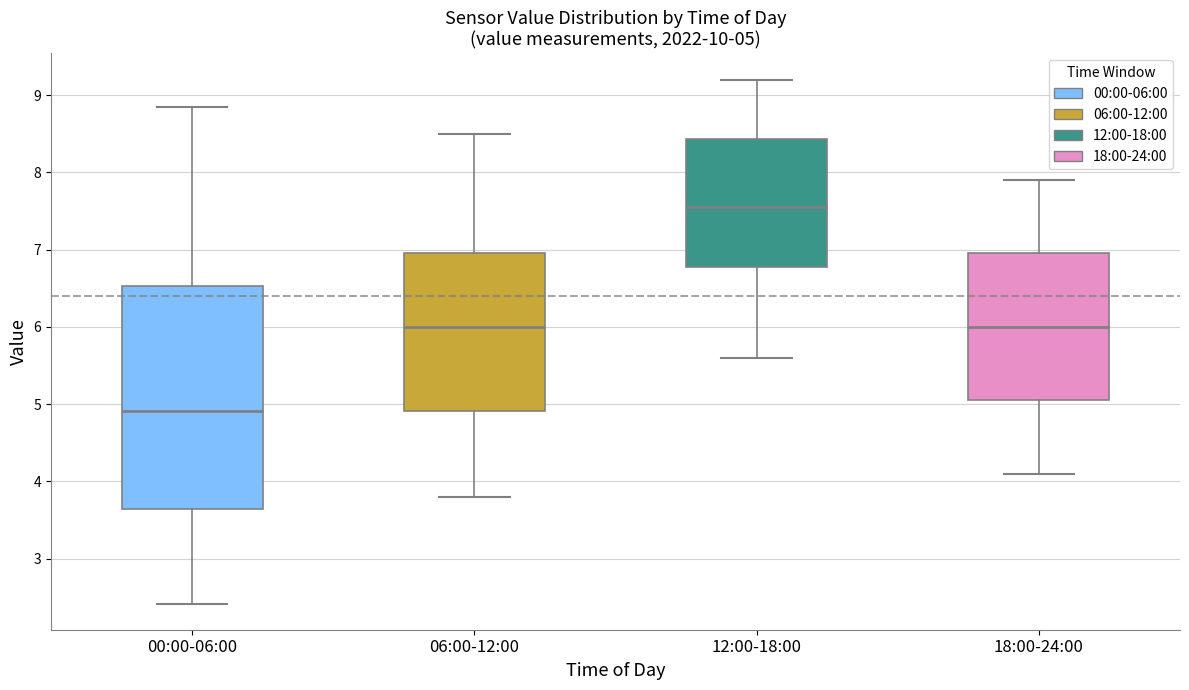

Which box's median line is the highest?

12:00-18:00